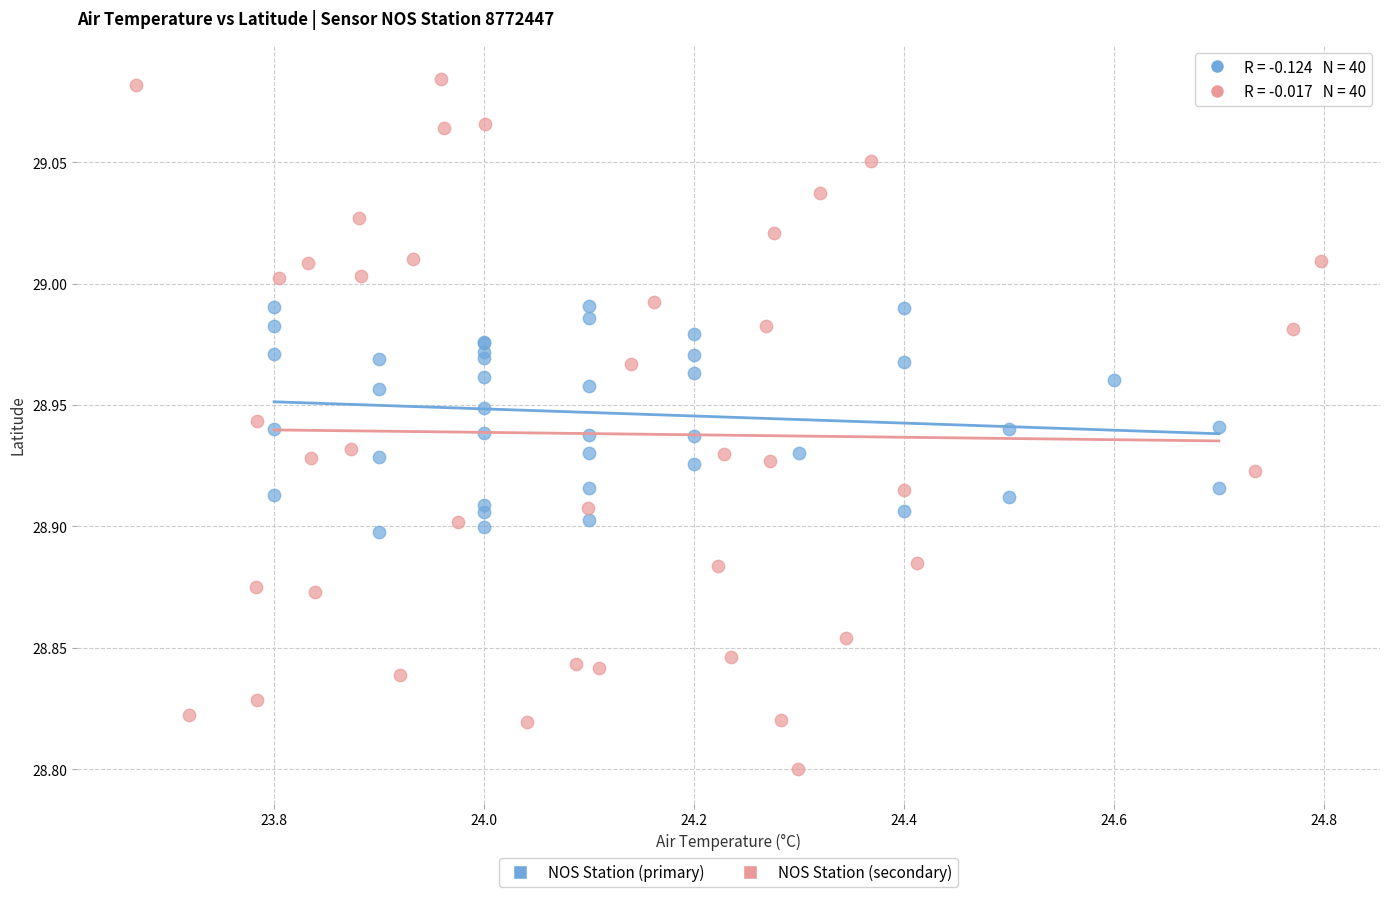

Which series has the widest spread of Y values?

NOS Station (secondary)